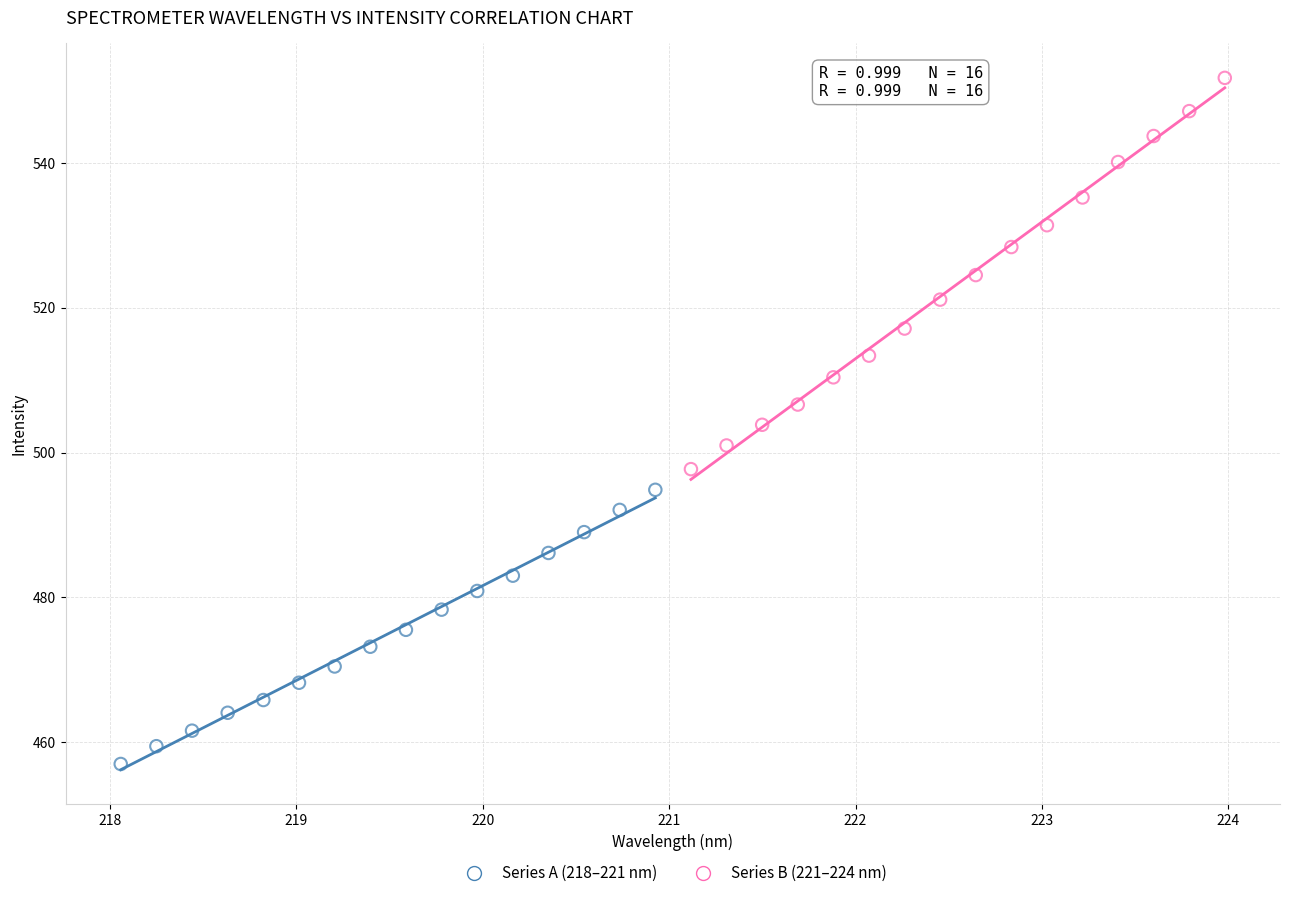

Which series reaches the minimum Y coordinate?

Series A (218–221 nm)